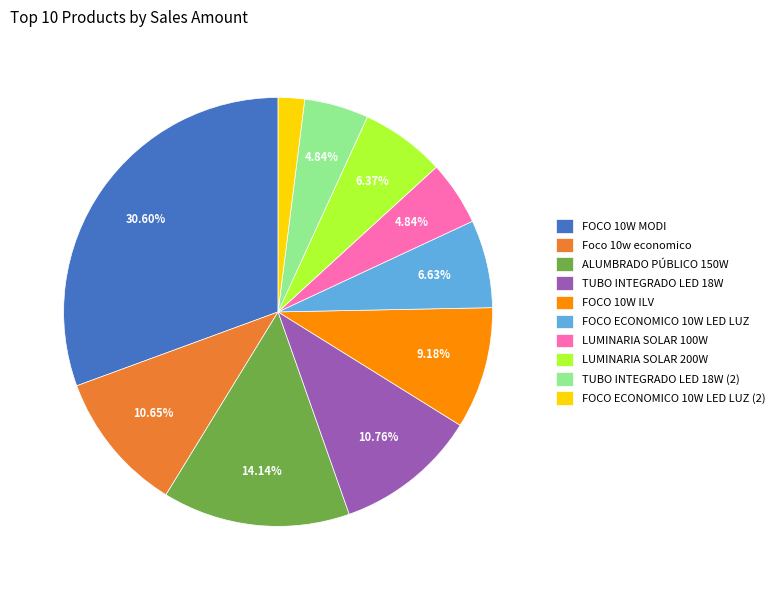

Between Foco 10w economico and LUMINARIA SOLAR 200W, which is larger?

Foco 10w economico